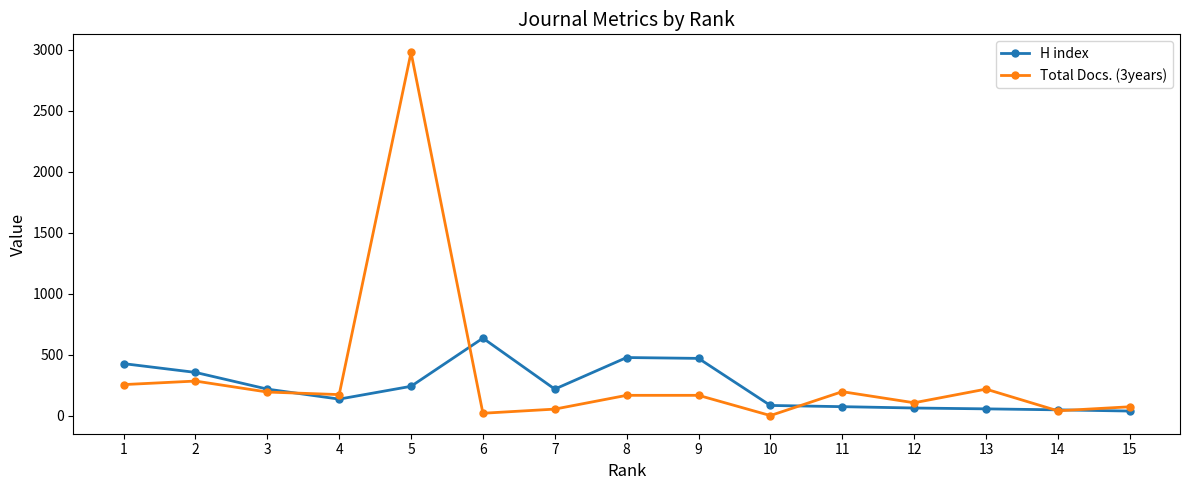

At how many categories does at least one series exceed 2503?

1